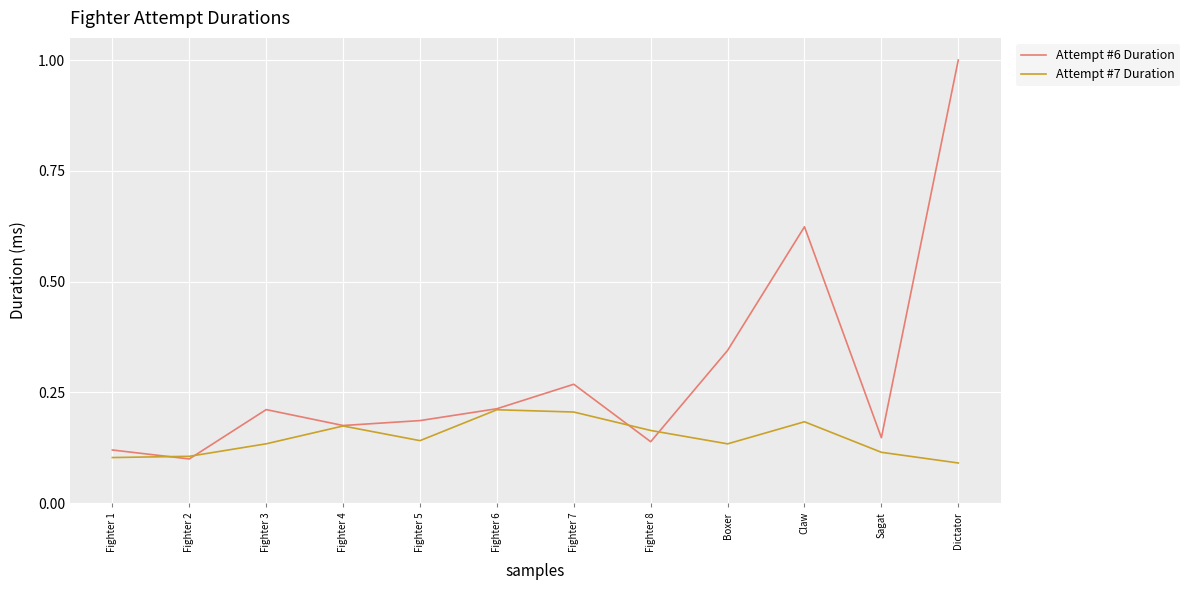

What are all the series names shown in the legend?

Attempt #6 Duration, Attempt #7 Duration